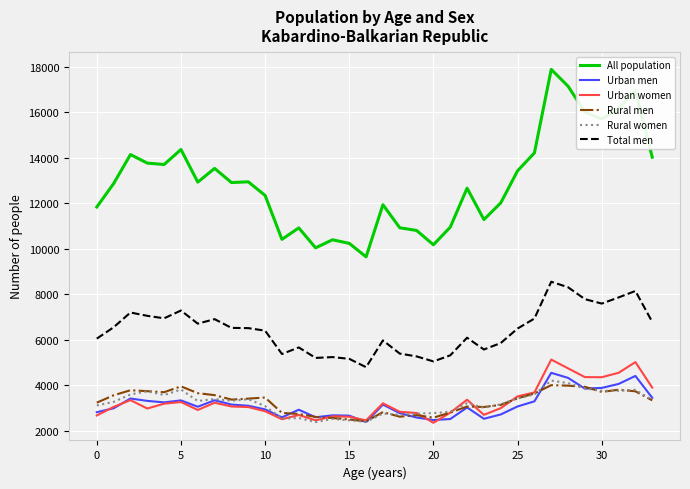

What is the smallest value displayed?

2350